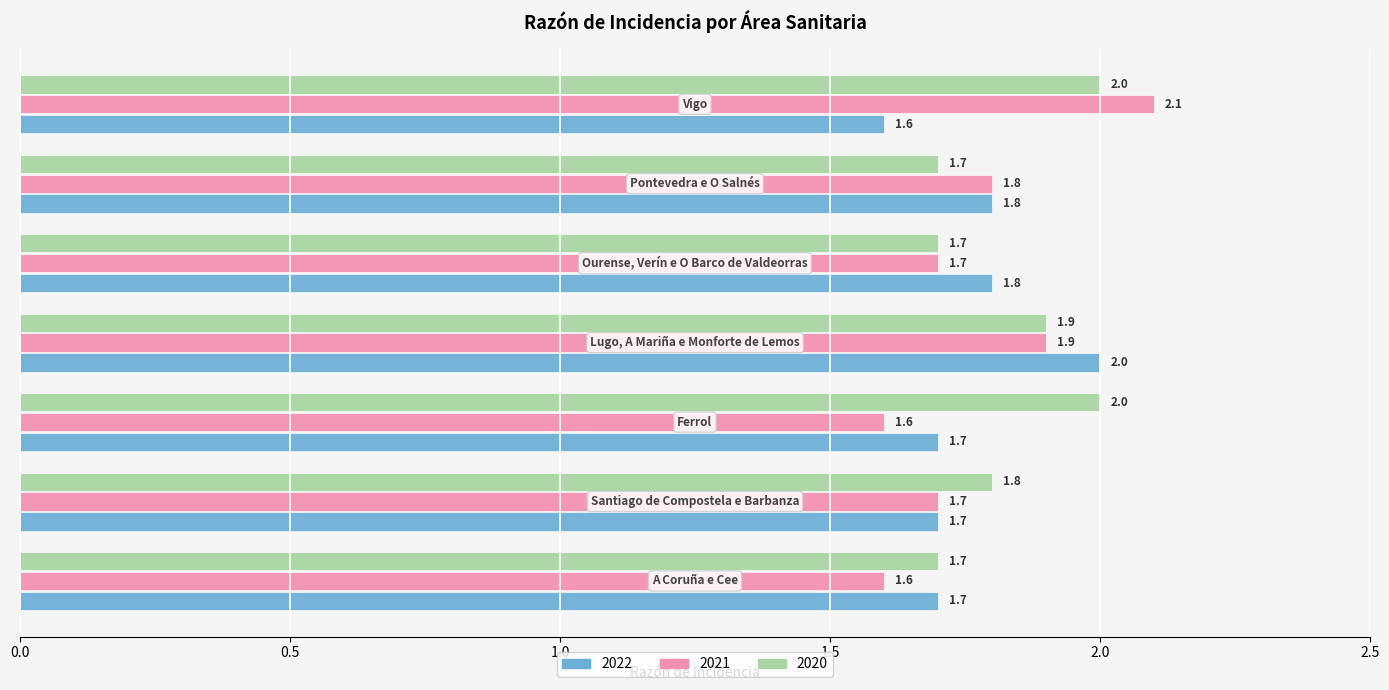

Which series has the largest range (max minus min)?

2021